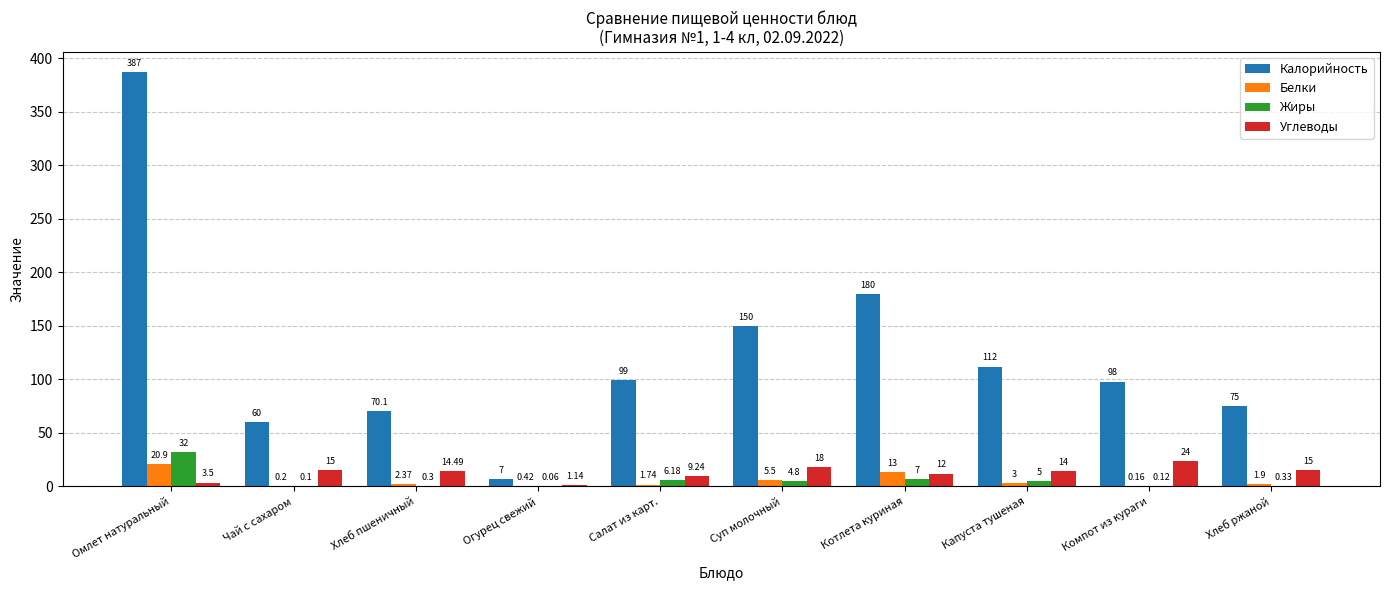

Are the bars horizontal?

No